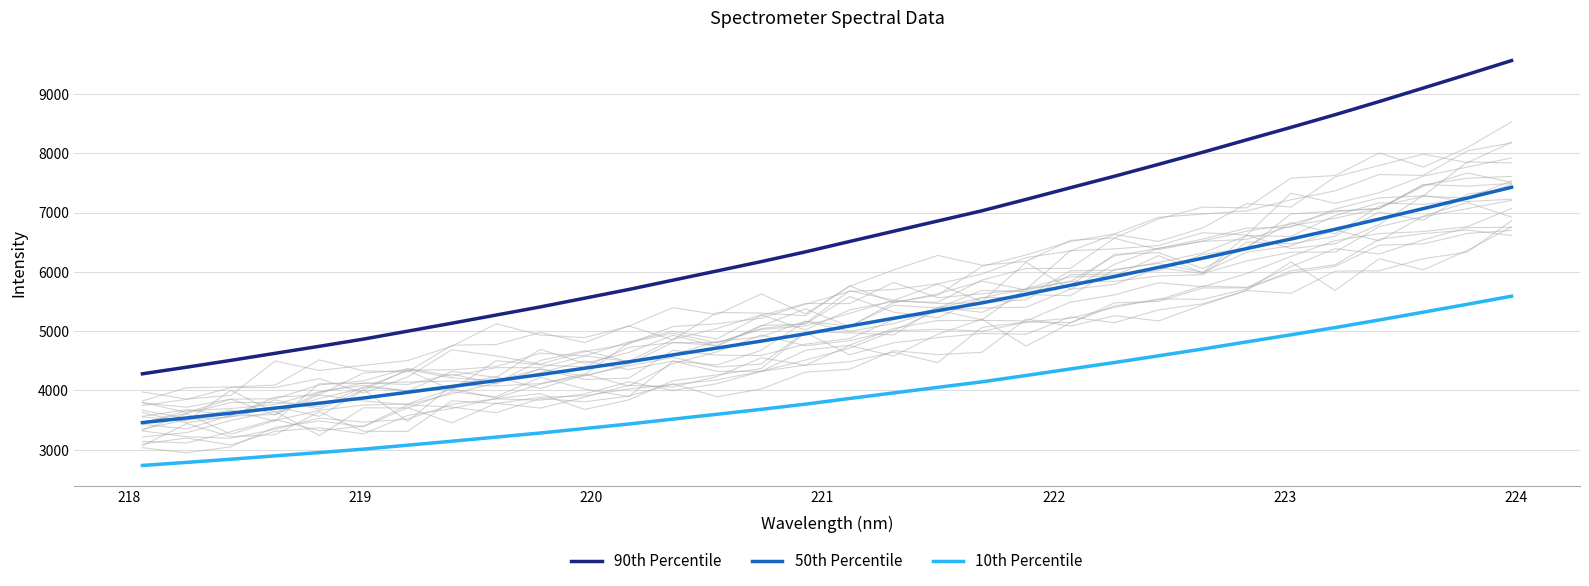

What is the maximum value for 10th Percentile?

5589.7